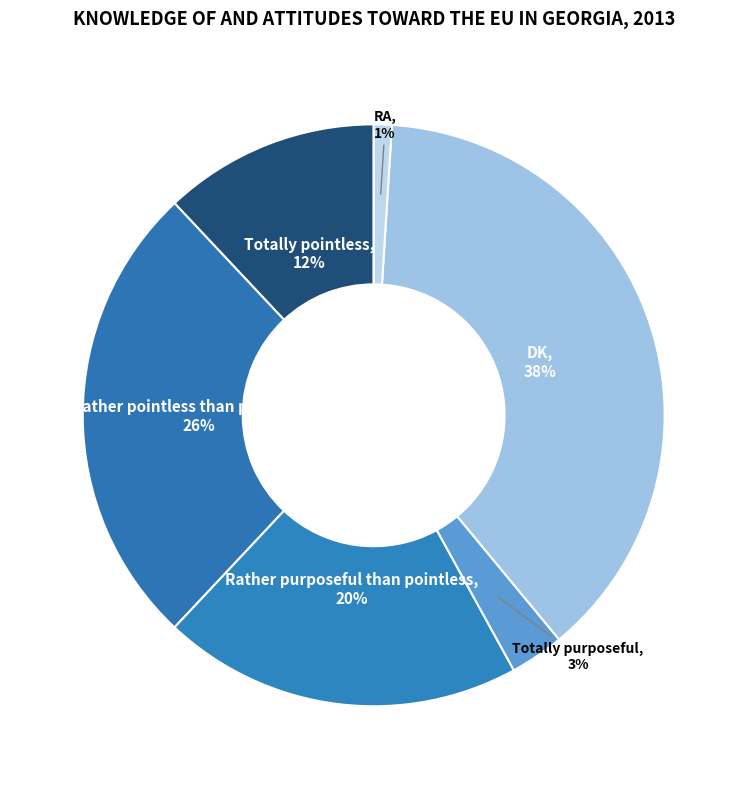

To the nearest percent, what is the difference between the Rather pointless than purposeful and Totally purposeful slice percentages?

23%